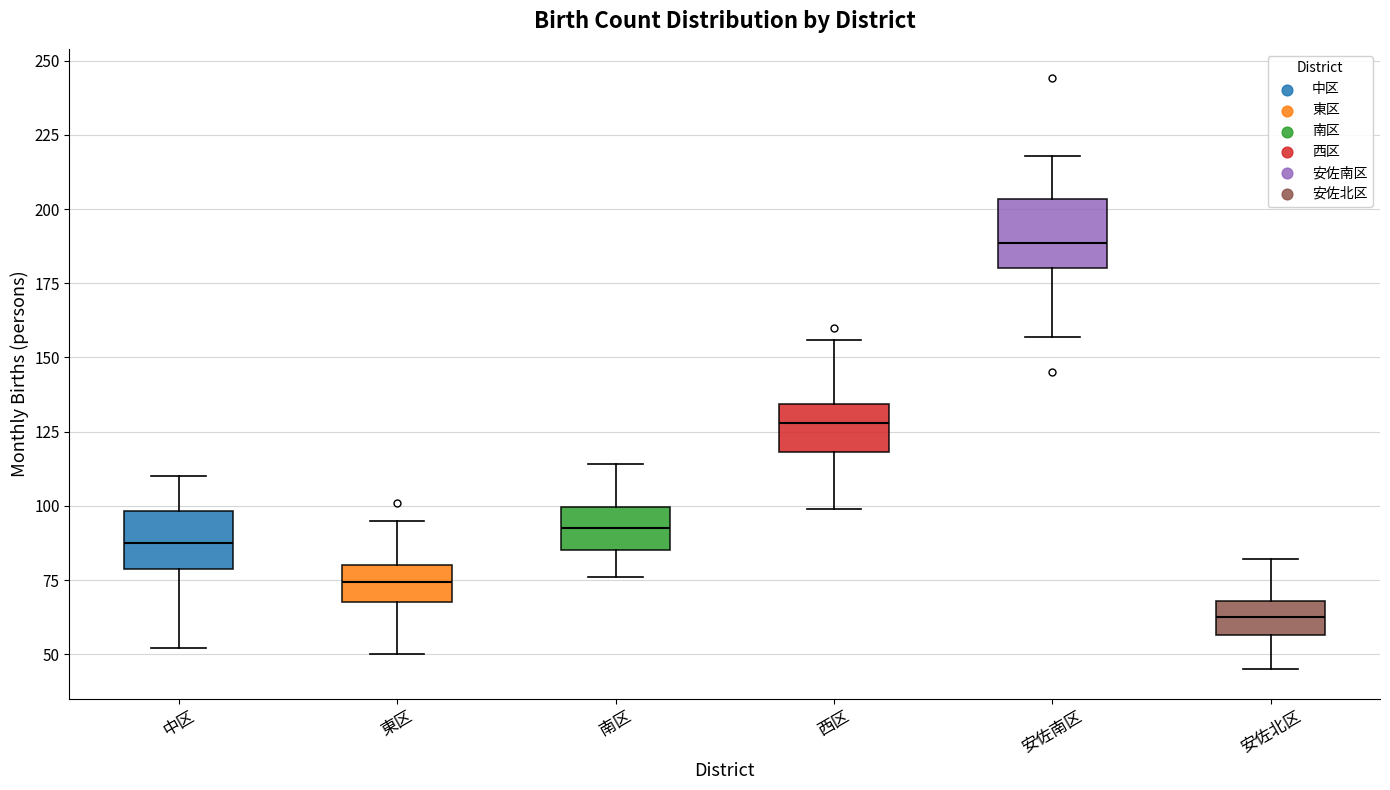

Reading left to right, transcribe this box plot: for each box, give where its median line is, the range the box spans, and where its two whiskers end, as read against the y-axis. The values are not printed on the chart, so give them approximately, as read against the axis.

中区: median 90, box 80 to 100, whiskers 50 to 110
東区: median 75, box 70 to 80, whiskers 50 to 95
南区: median 95, box 85 to 100, whiskers 75 to 115
西区: median 130, box 120 to 135, whiskers 100 to 155
安佐南区: median 190, box 180 to 205, whiskers 155 to 220
安佐北区: median 65, box 55 to 70, whiskers 45 to 80